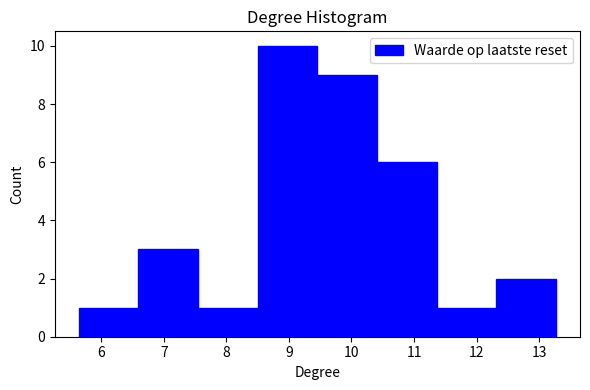

Reading left to right, list every bar in this chart as the range it spans on the x-axis followed by its height. Neither the bar edges nor the heights are printed on the chart, so give them approximately, as read against the axes.

5.6 to 6.6: 1
6.6 to 7.5: 3
7.5 to 8.5: 1
8.5 to 9.5: 10
9.5 to 10.4: 9
10.4 to 11.4: 6
11.4 to 12.3: 1
12.3 to 13.3: 2